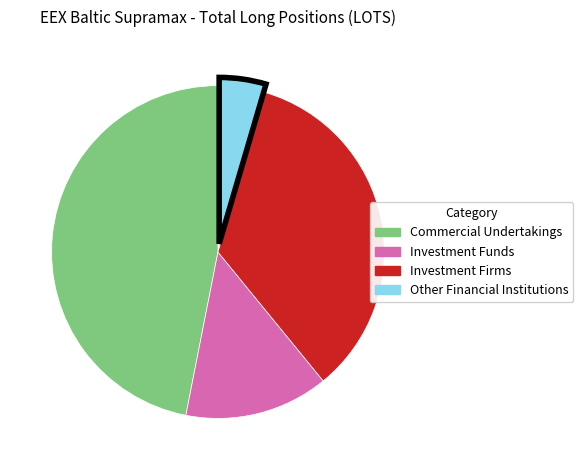

Is there any slice that represents more than half of the pie?

No